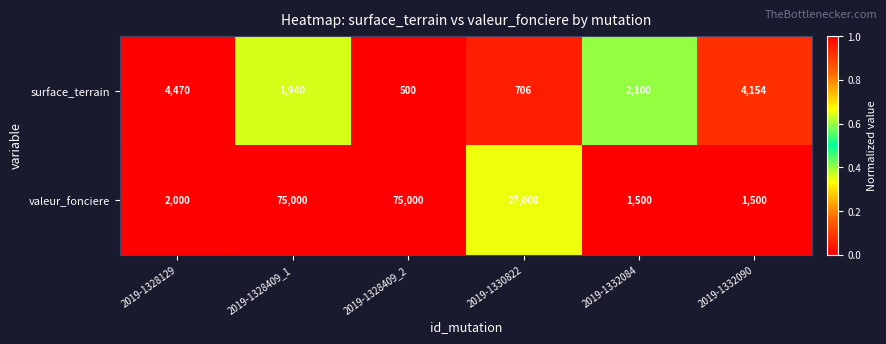

Which series has the widest spread of values?

valeur_fonciere